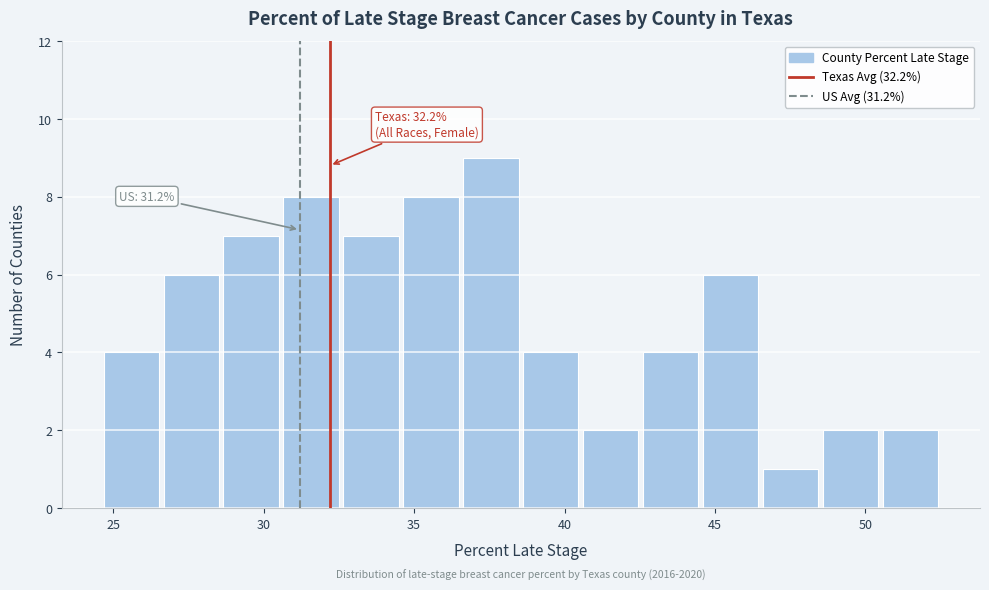

Read against the x-axis, roughly where is the centre of the tallest bar?

37.5